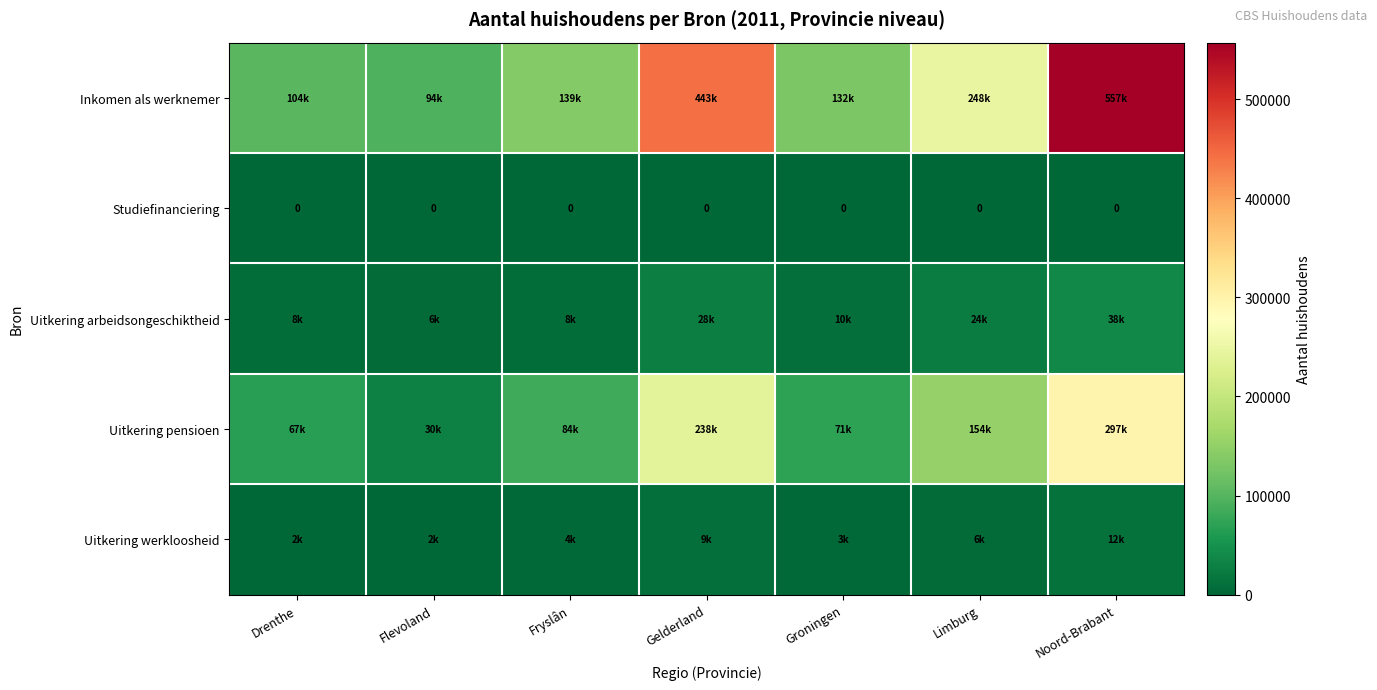

What value does the Inkomen als werknemer series have at Fryslân?

139000